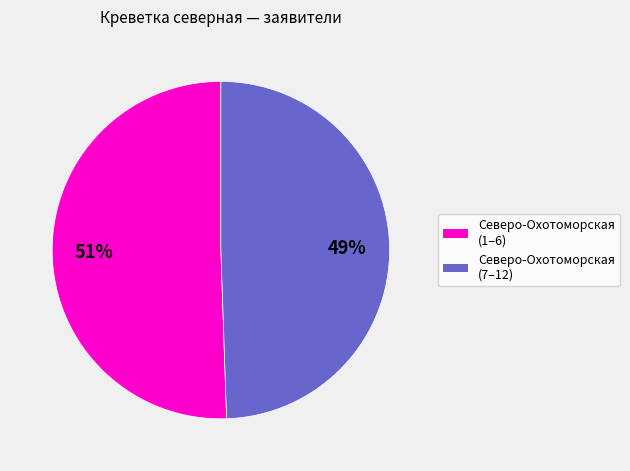

To the nearest percent, what is the average slice percentage?

50%